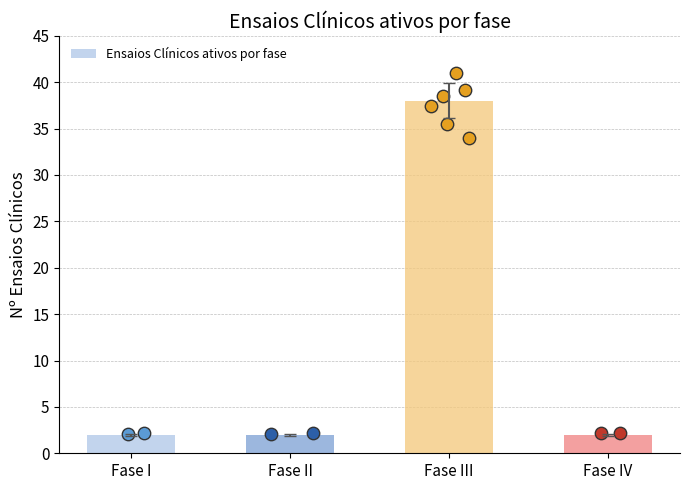

What is the ratio of the value at Fase II to the value at Fase III?

0.1